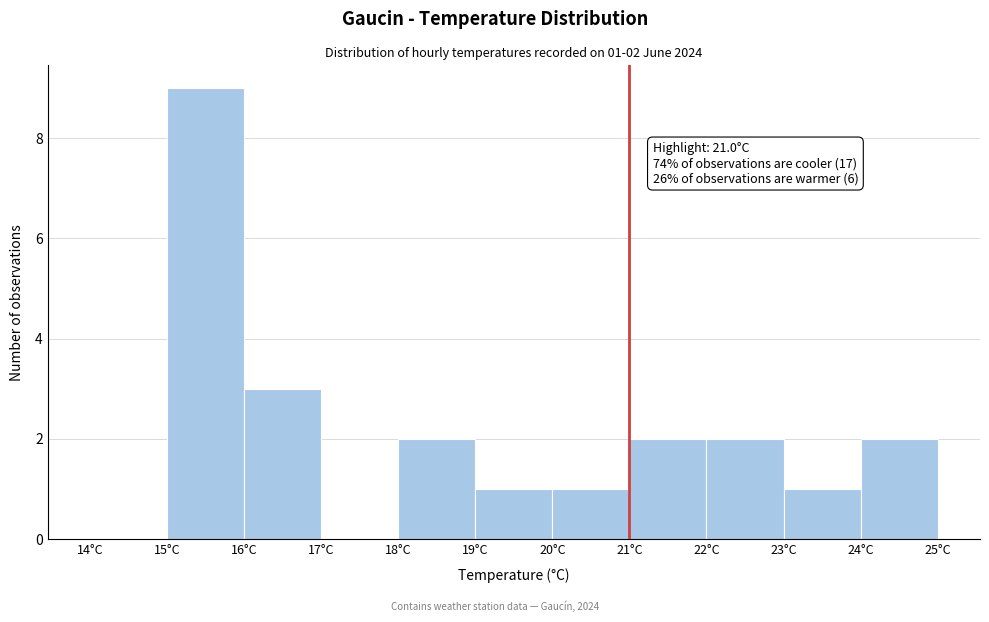

Which range on the x-axis has the tallest bar?

15 to 16